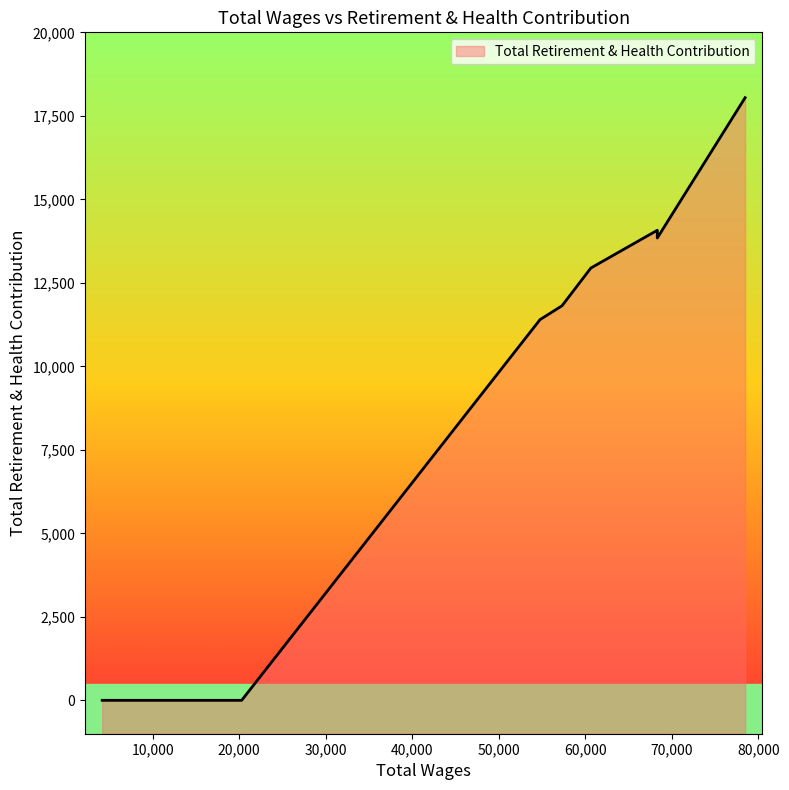

What is the greatest value displayed?

18043